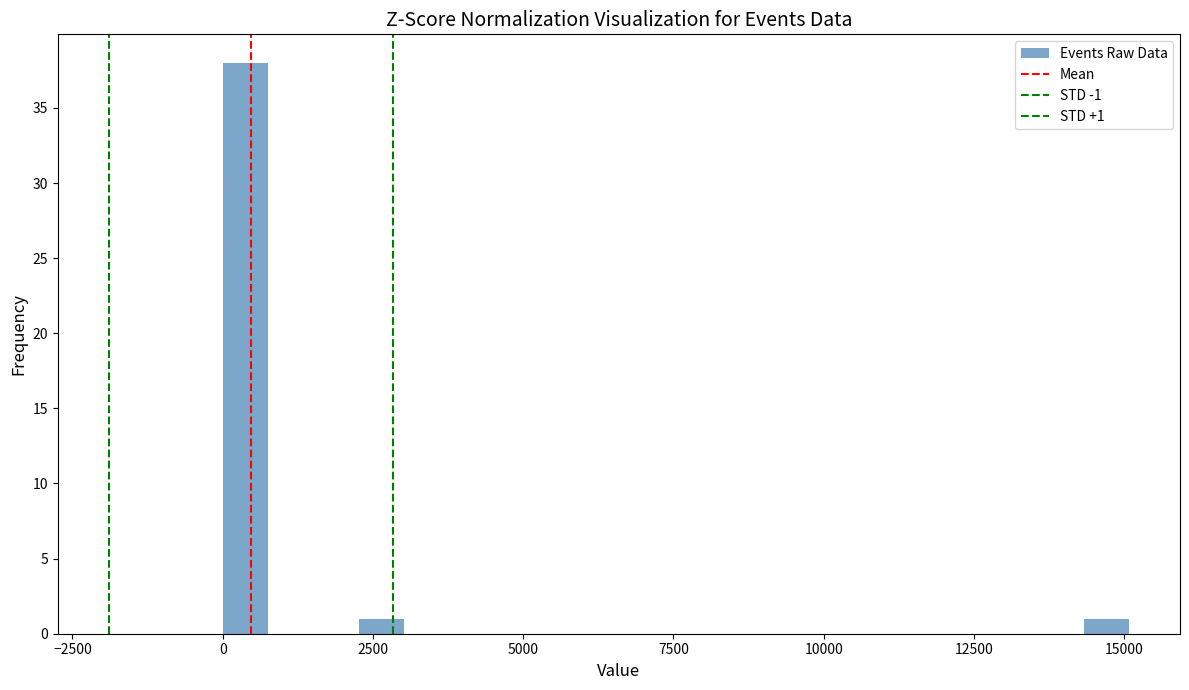

Read against the x-axis, roughly where is the centre of the tallest bar?

500